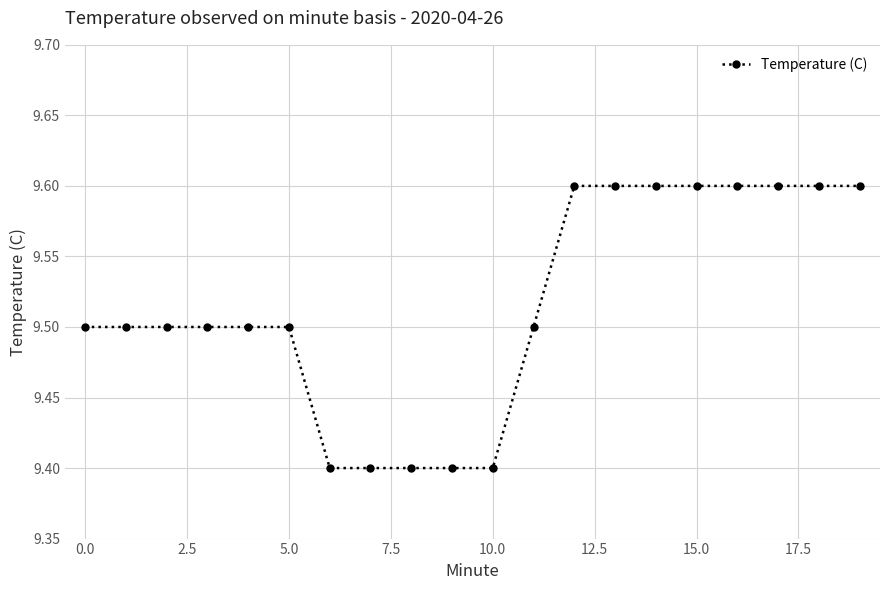

Reading left to right, extract all data points from this chart.

9.5	9.5	9.5	9.5	9.5	9.5	9.4	9.4	9.4	9.4	9.4	9.5	9.6	9.6	9.6	9.6	9.6	9.6	9.6	9.6